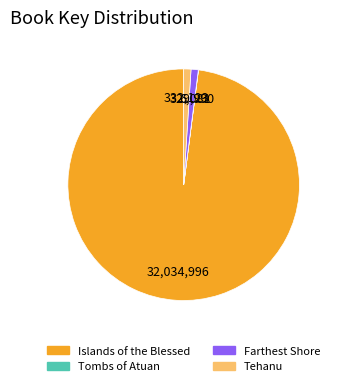

Does Islands of the Blessed account for over 50% of the chart?

Yes